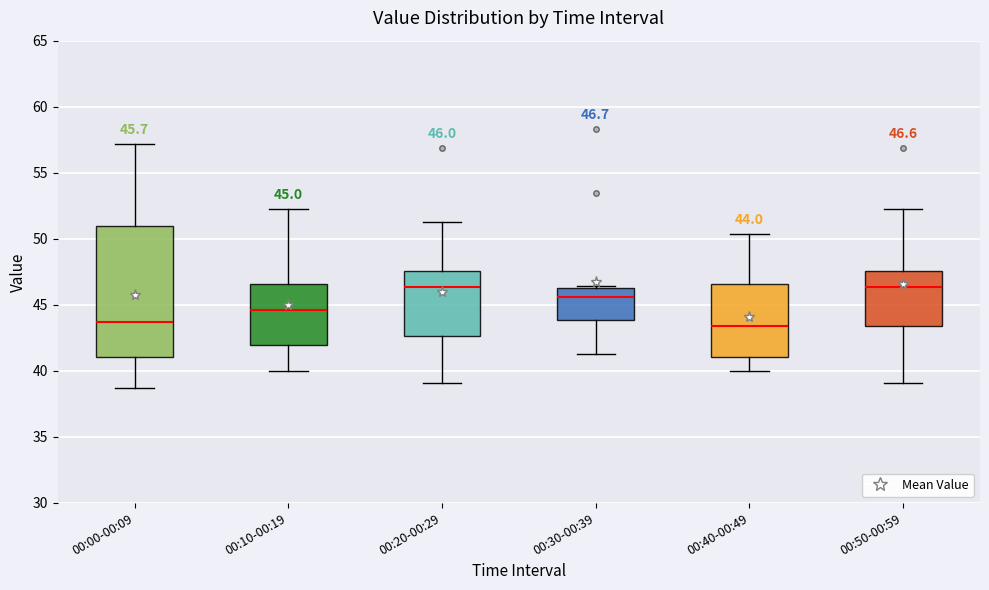

Which box is the tallest, from its lower edge to its upper edge?

00:00-00:09